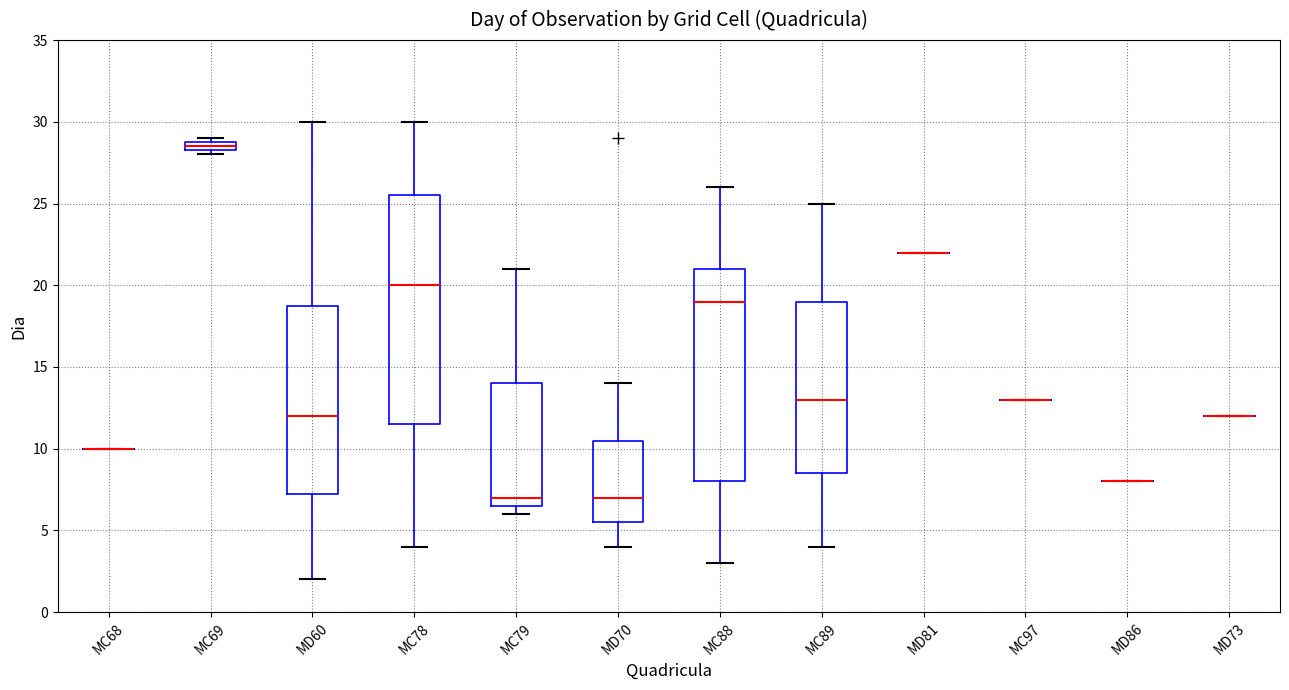

Which box is the tallest, from its lower edge to its upper edge?

MC78